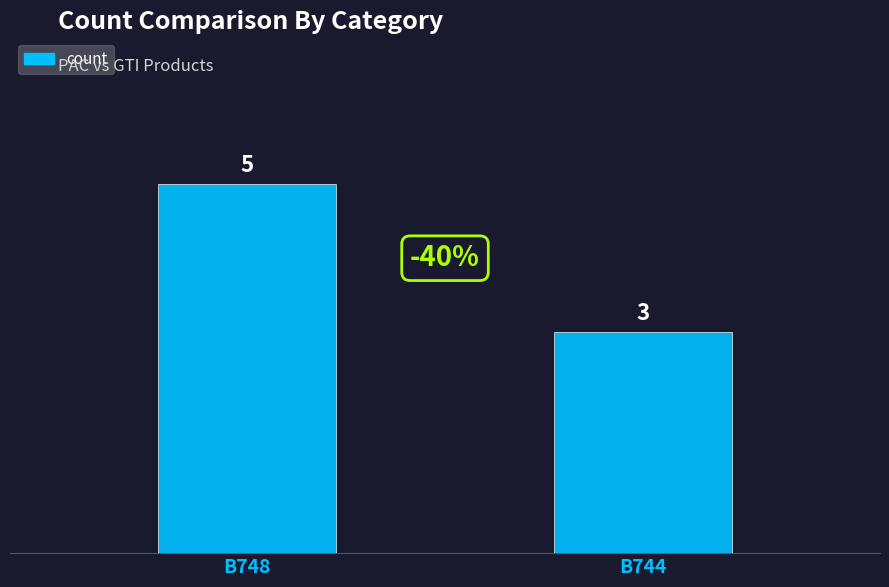

Are the bars grouped side by side (vs. stacked)?

No